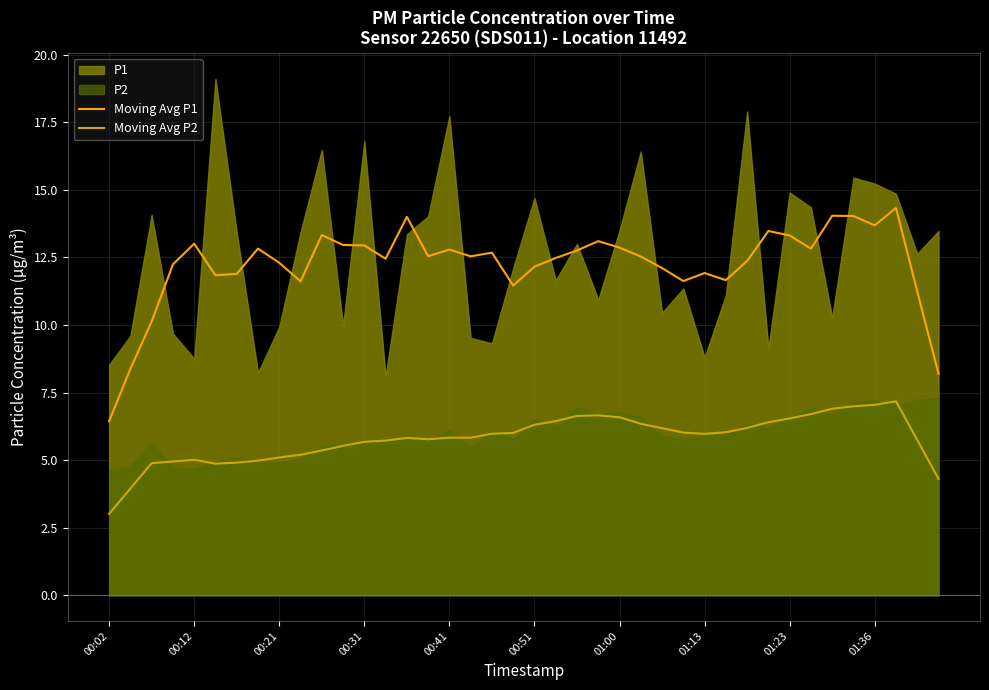

Count the number of categories in the chart.

40